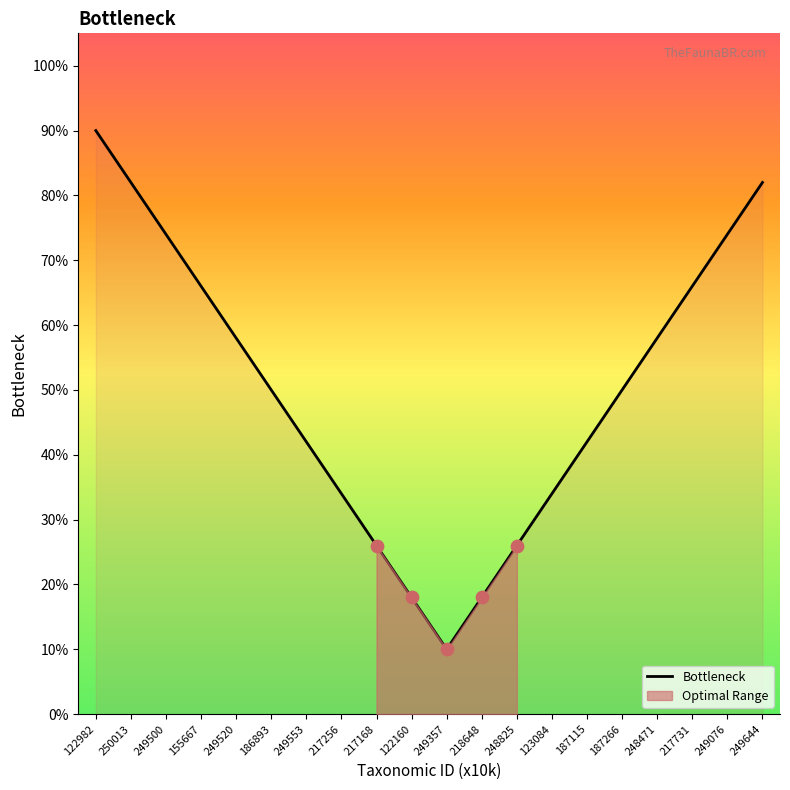

Which has a higher value, 249553 or 248471?

248471